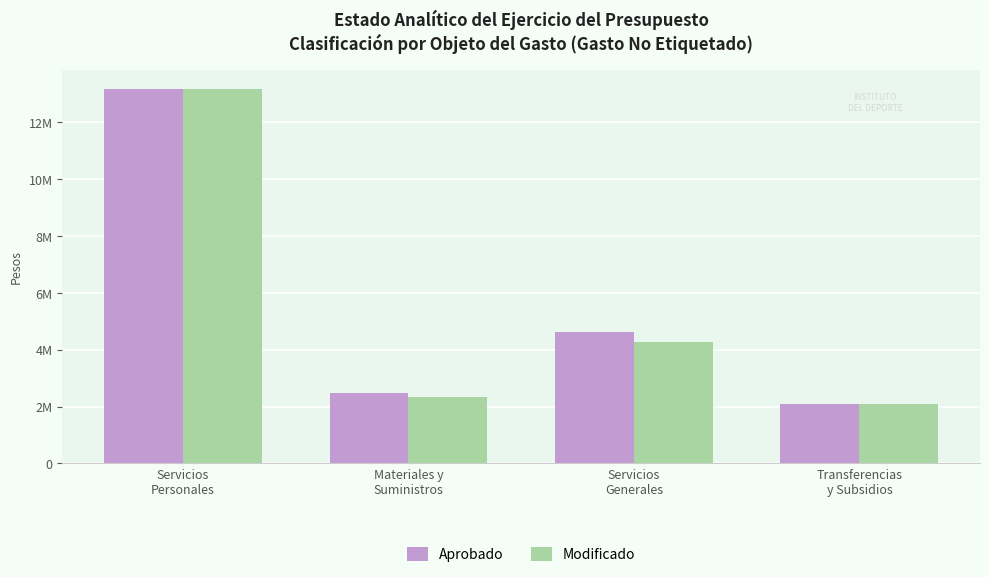

Reading left to right, what are all the values shown in this chart?

Aprobado: 13194048	2479170	4618538	2097440
Modificado: 13194048	2324098	4262654	2097440